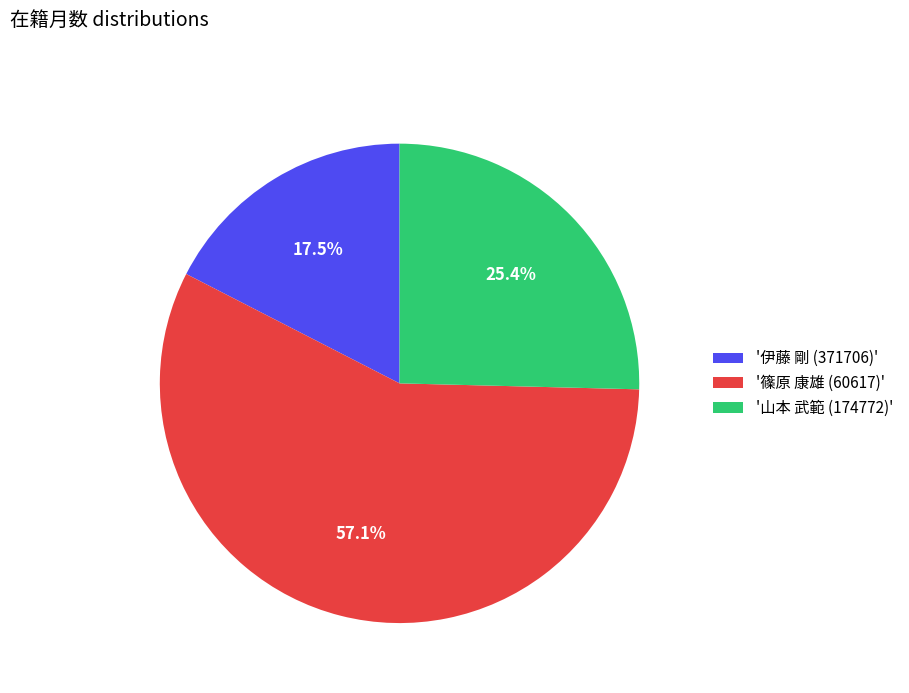

Combined, what portion of the pie is '篠原 康雄 (60617)' and '伊藤 剛 (371706)'?

74.6%